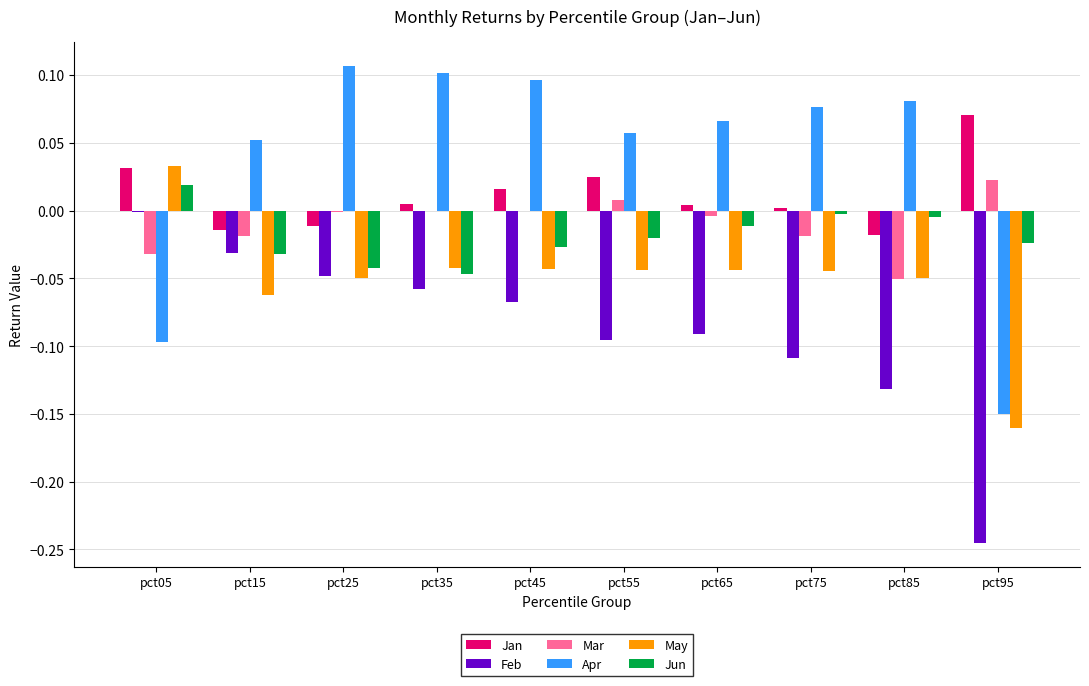

Is it true that Jun equals -0.0 at pct35?

True